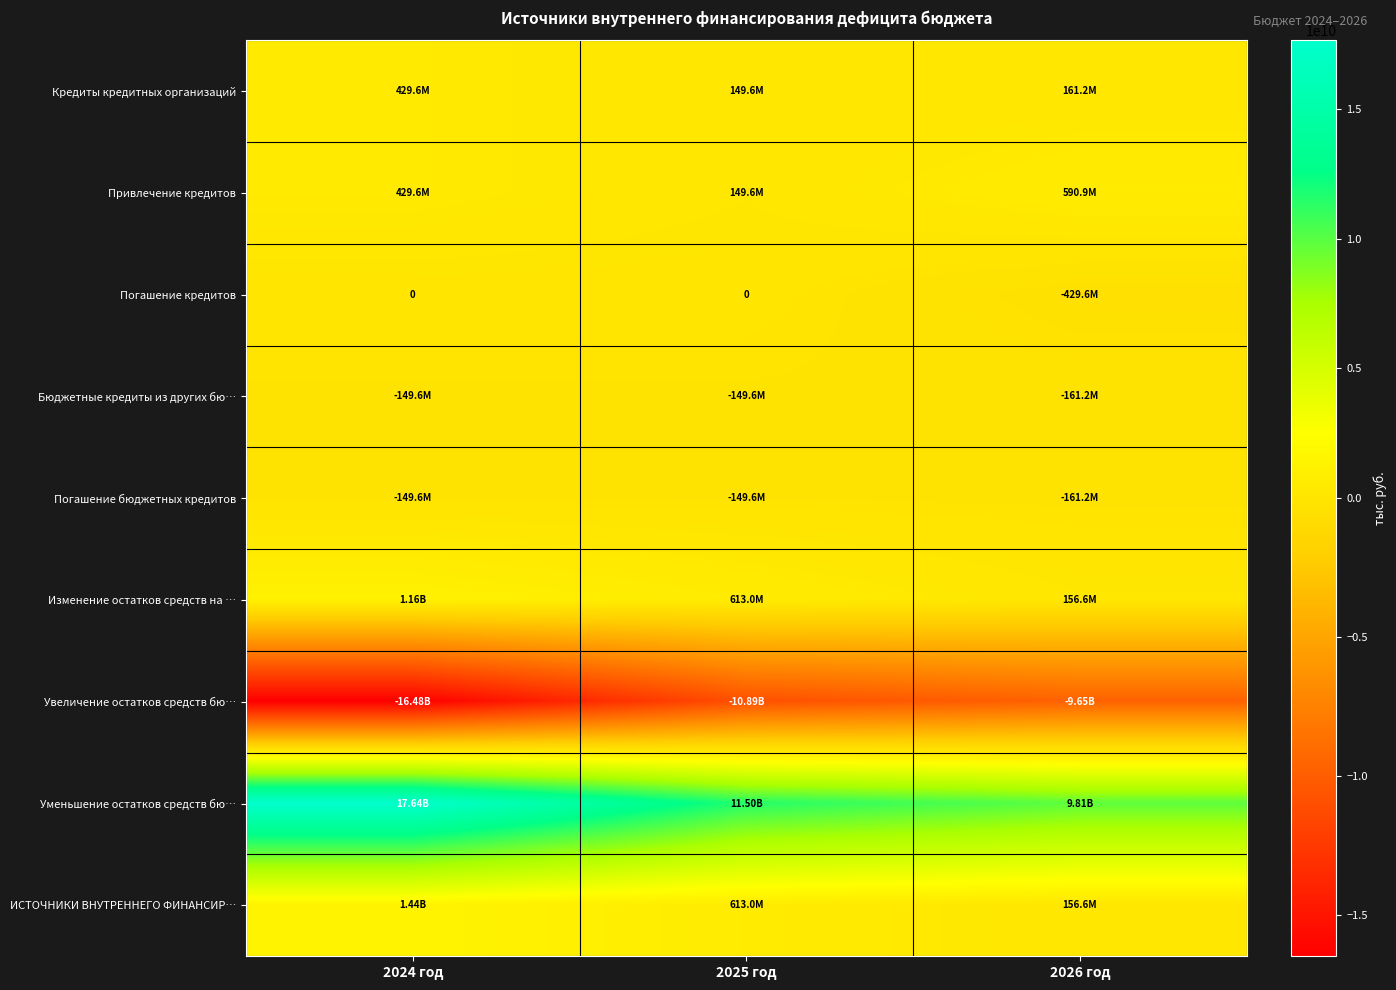

What is the maximum value for ИСТОЧНИКИ ВНУТРЕННЕГО ФИНАНСИР…?

1439467796.3